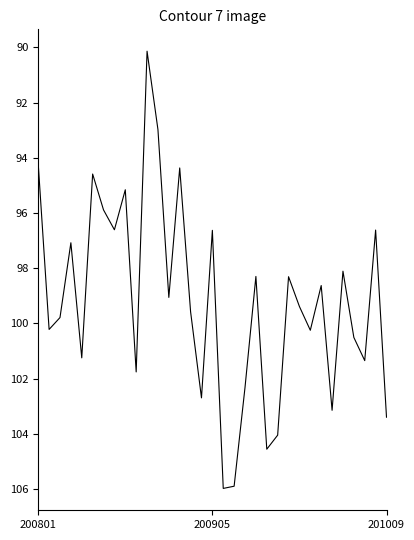

What is the difference between the maximum and second lowest values?

13.0